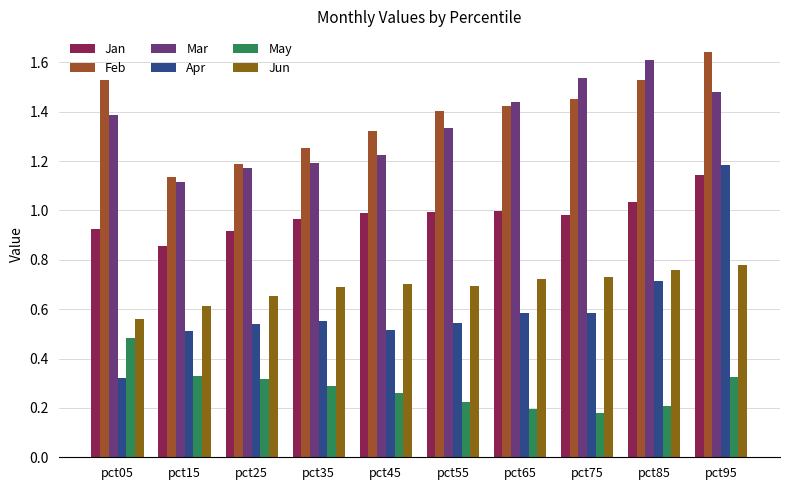

Reading right to left, extract all data points from this chart.

Jan: pct95=1.1	pct85=1.0	pct75=1.0	pct65=1.0	pct55=1.0	pct45=1.0	pct35=1.0	pct25=0.9	pct15=0.9	pct05=0.9
Feb: pct95=1.6	pct85=1.5	pct75=1.5	pct65=1.4	pct55=1.4	pct45=1.3	pct35=1.3	pct25=1.2	pct15=1.1	pct05=1.5
Mar: pct95=1.5	pct85=1.6	pct75=1.5	pct65=1.4	pct55=1.3	pct45=1.2	pct35=1.2	pct25=1.2	pct15=1.1	pct05=1.4
Apr: pct95=1.2	pct85=0.7	pct75=0.6	pct65=0.6	pct55=0.5	pct45=0.5	pct35=0.6	pct25=0.5	pct15=0.5	pct05=0.3
May: pct95=0.3	pct85=0.2	pct75=0.2	pct65=0.2	pct55=0.2	pct45=0.3	pct35=0.3	pct25=0.3	pct15=0.3	pct05=0.5
Jun: pct95=0.8	pct85=0.8	pct75=0.7	pct65=0.7	pct55=0.7	pct45=0.7	pct35=0.7	pct25=0.7	pct15=0.6	pct05=0.6